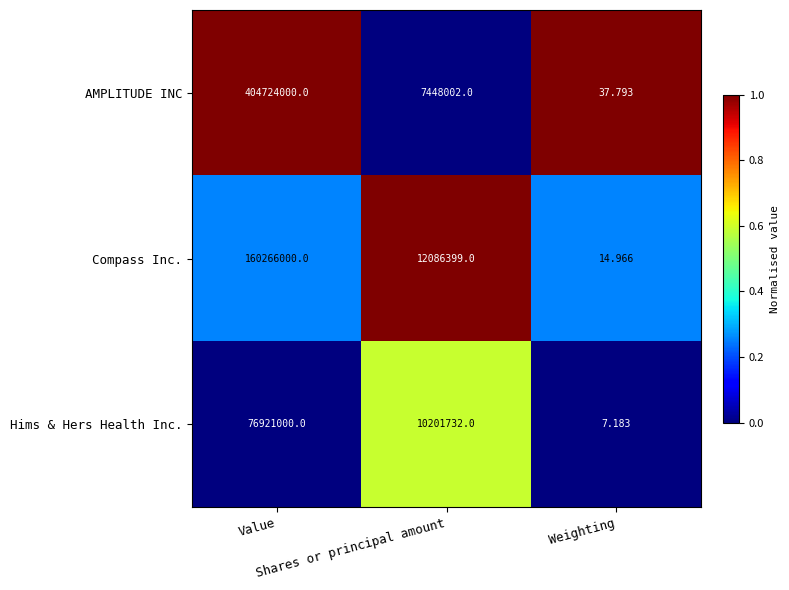

Which series has the widest spread of values?

AMPLITUDE INC